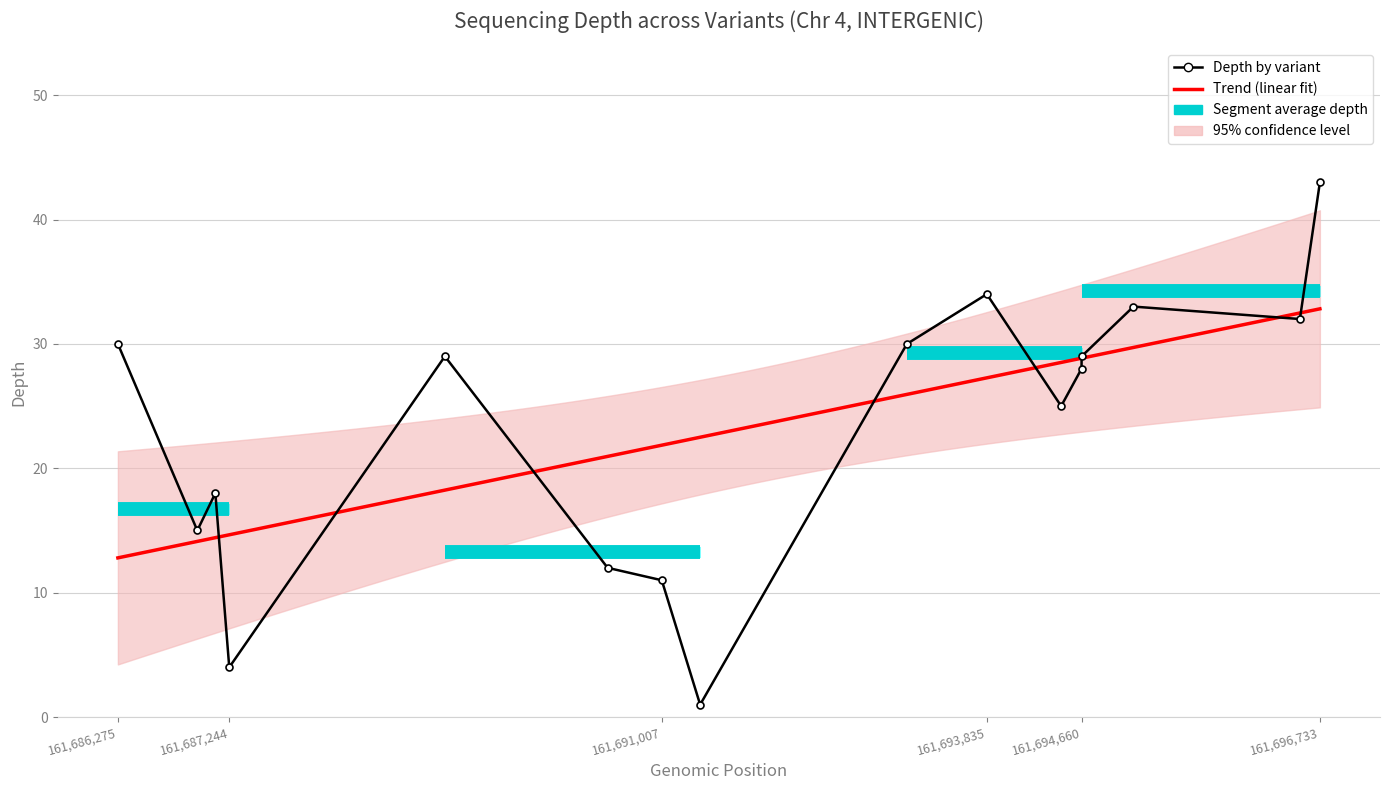

Reading right to left, extract all data points from this chart.

43	32	33	29	28	25	34	30	1	11	12	29	4	18	15	30